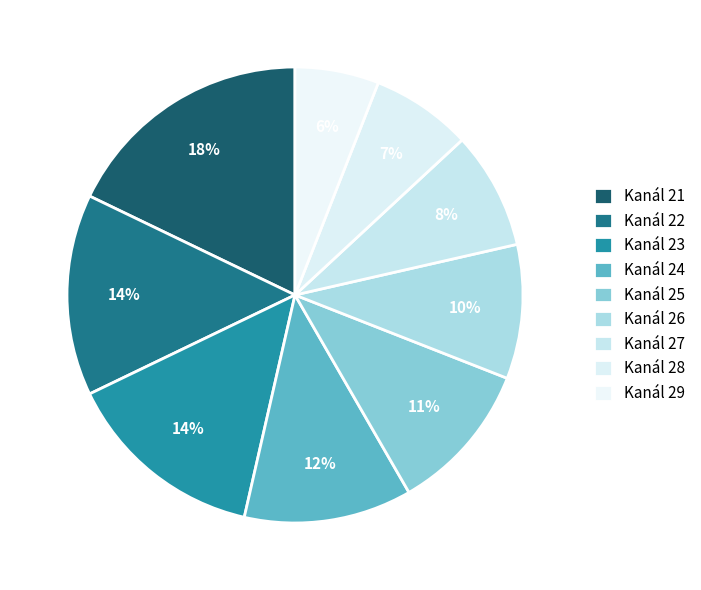

Count the number of slices in the pie.

9